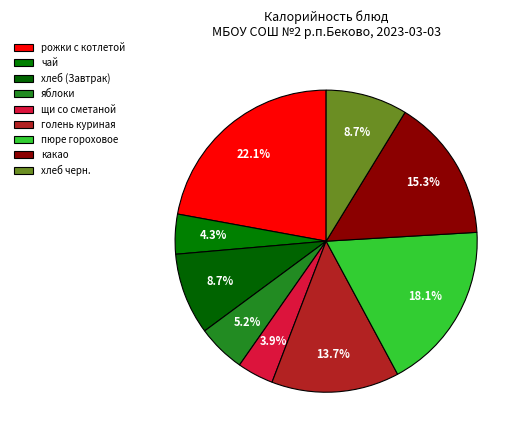

True or false: чай accounts for 4% of the total.

True